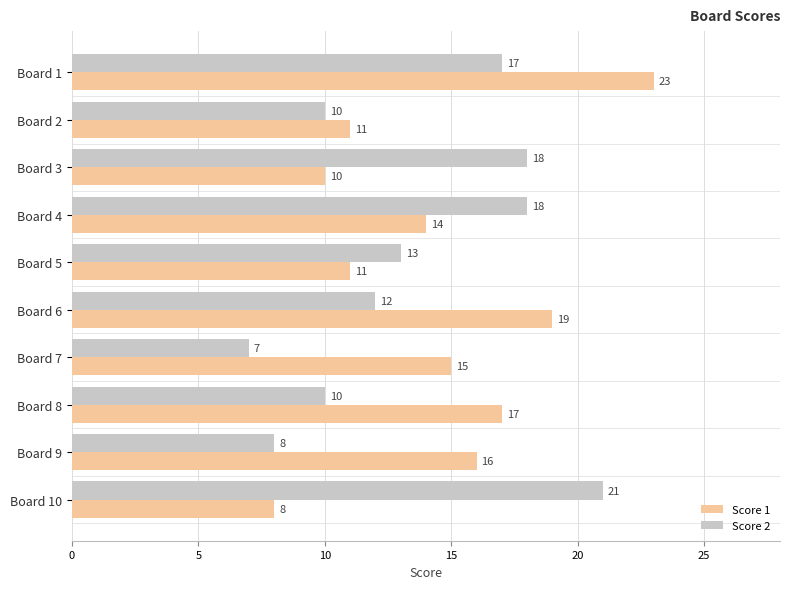

At how many categories does at least one series exceed 14?

8